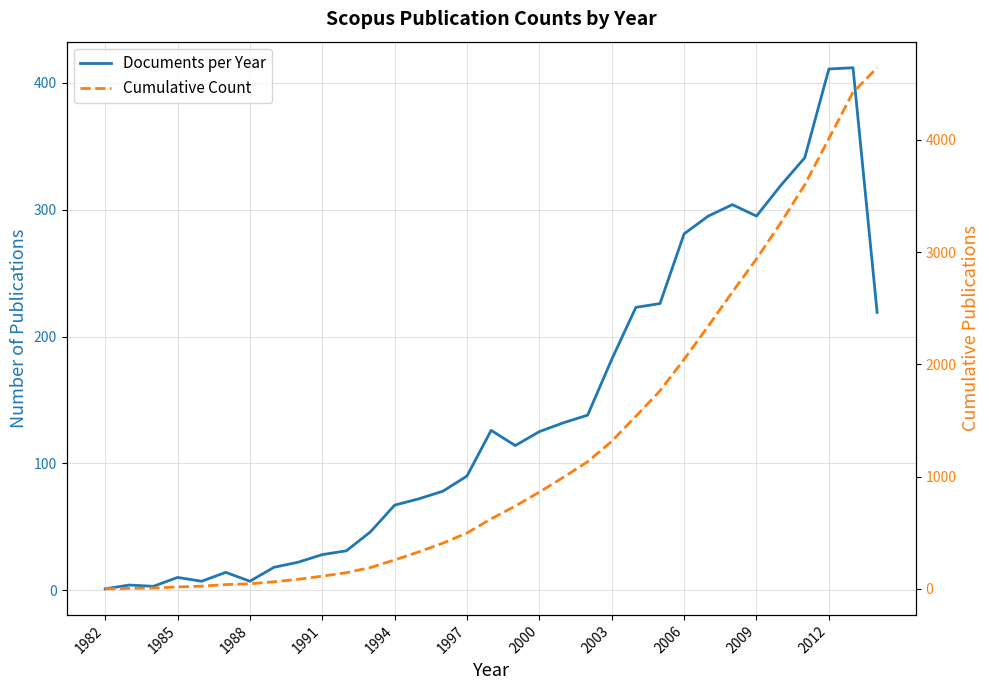

How many categories are shown in the chart?

33